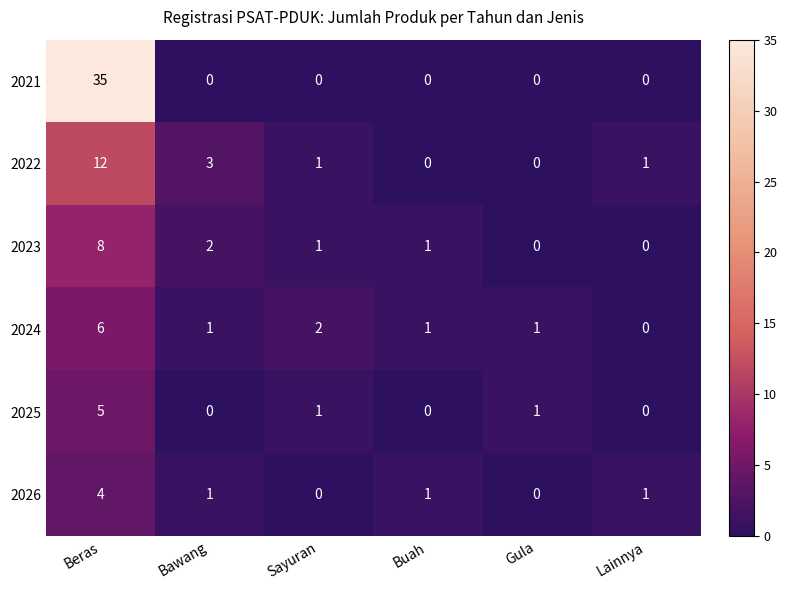

What is the sum of all 2023 values?

12